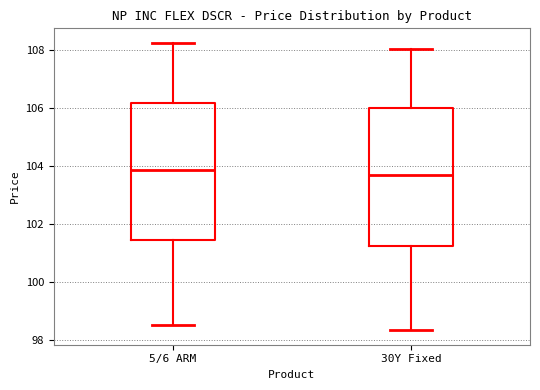

Reading left to right, transcribe this box plot: for each box, give where its median line is, the range the box spans, and where its two whiskers end, as read against the y-axis. The values are not printed on the chart, so give them approximately, as read against the axis.

5/6 ARM: median 103.8, box 101.4 to 106.2, whiskers 98.6 to 108.2
30Y Fixed: median 103.6, box 101.2 to 106.0, whiskers 98.4 to 108.0